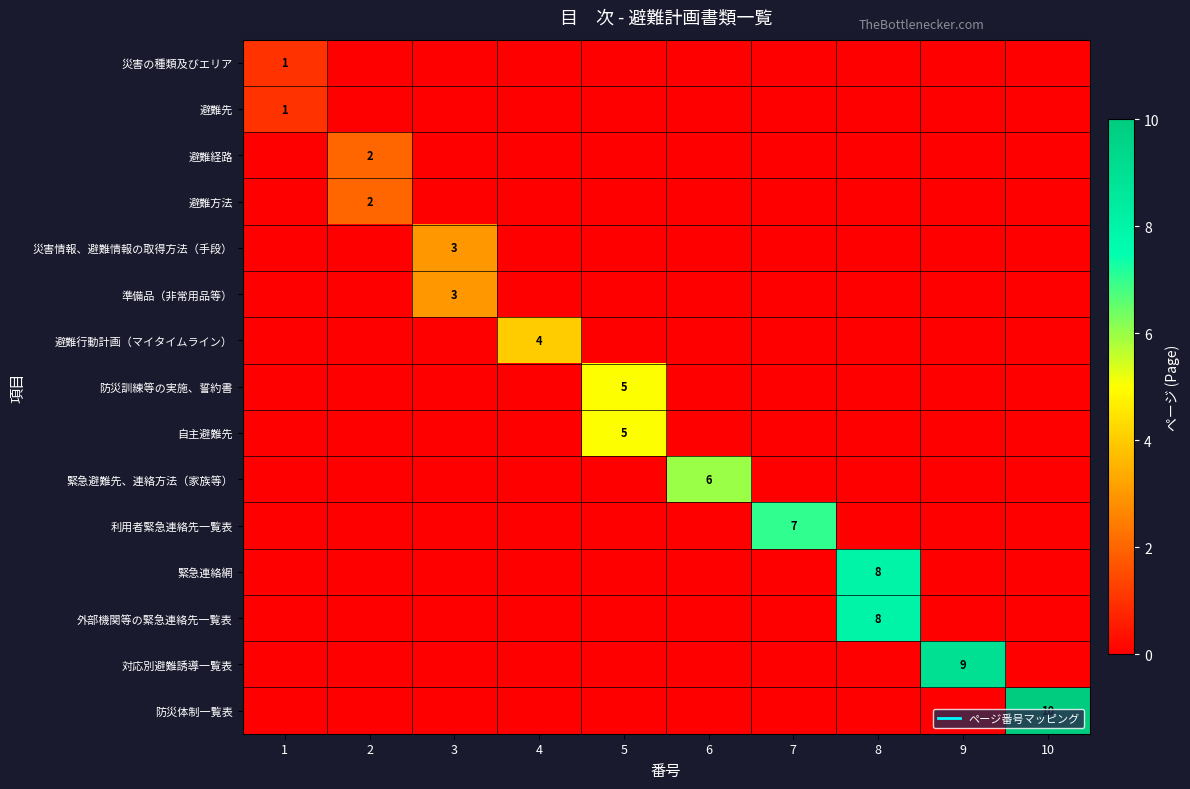

The value of 自主避難先 at 9 is 0. True or false?

True